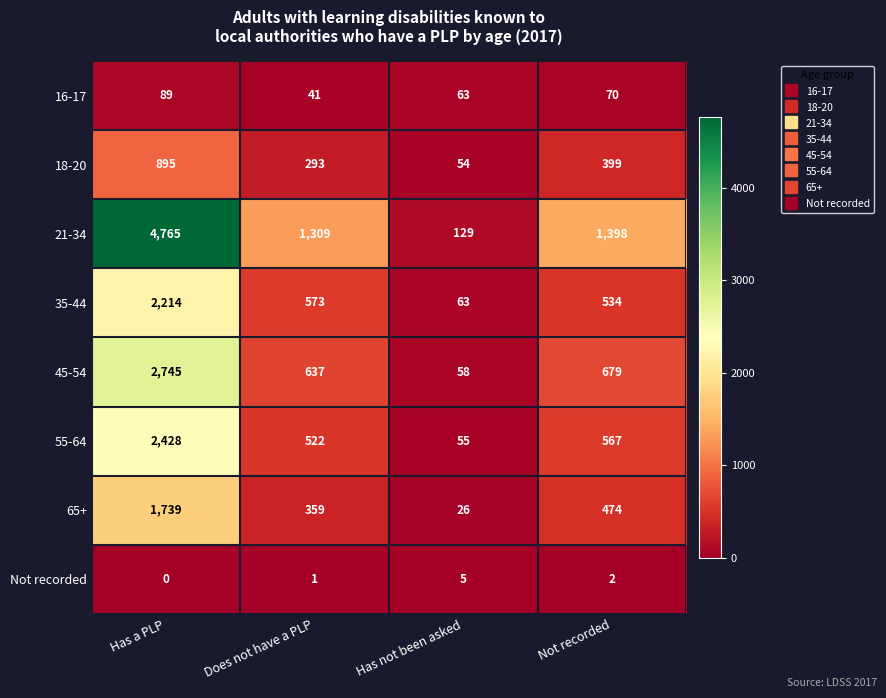

What is the difference between the highest and lowest values at Does not have a PLP?

1308